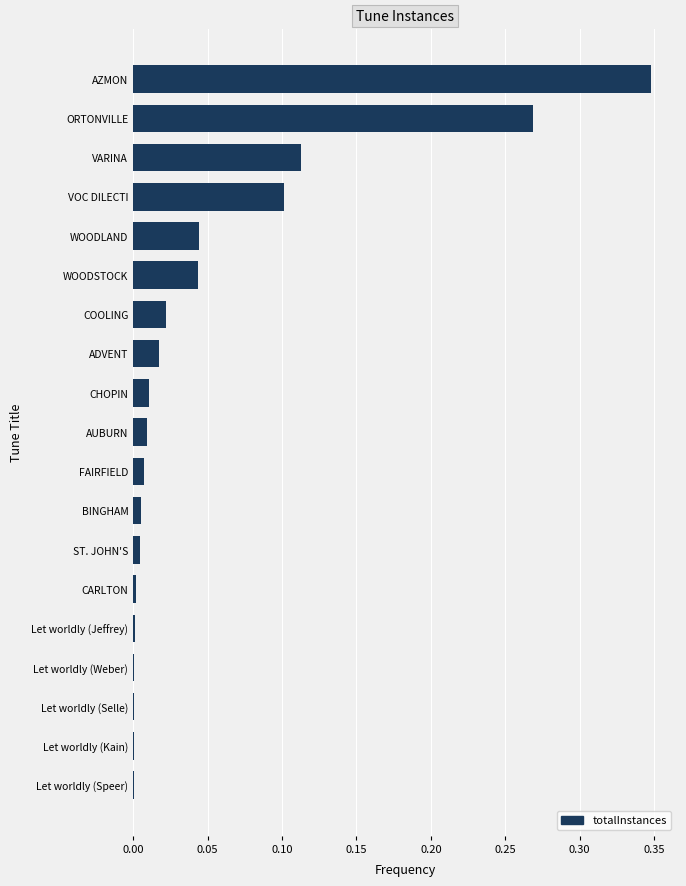

Which has a higher value, Let worldly (Speer) or ORTONVILLE?

ORTONVILLE